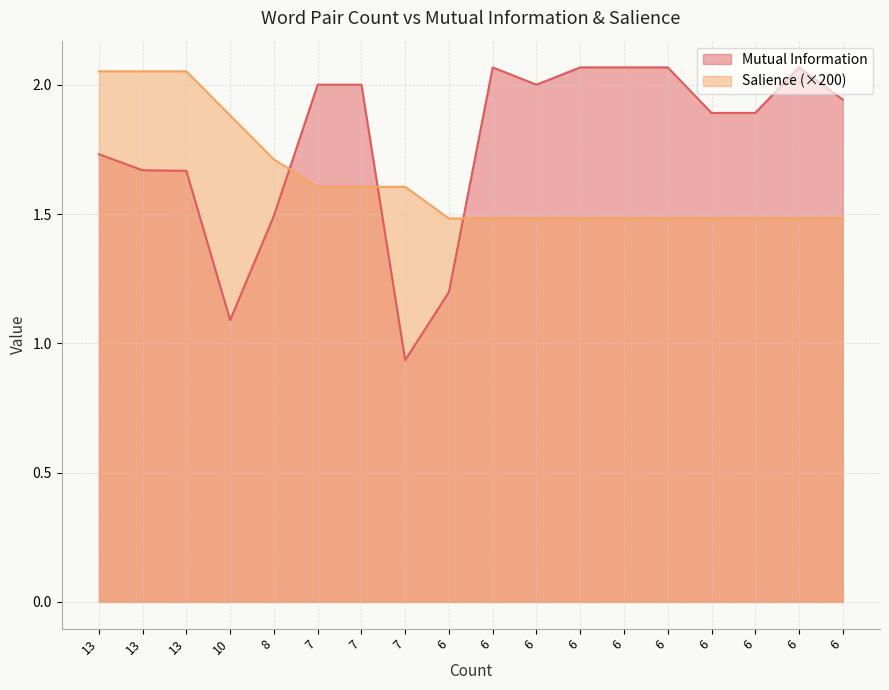

Where is Salience nearest to the value 1?

6